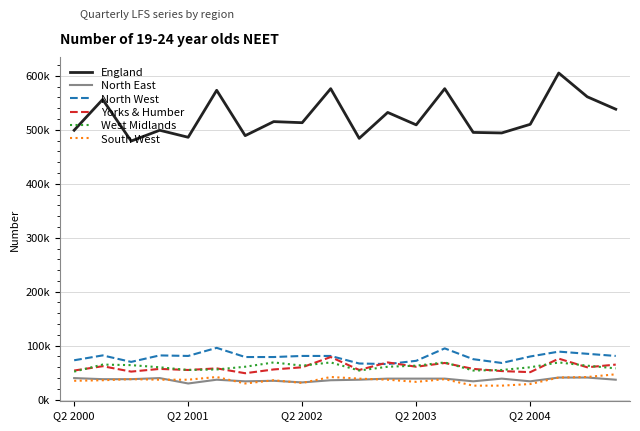

What are all the series names shown in the legend?

England, North East, North West, Yorks & Humber, West Midlands, South West